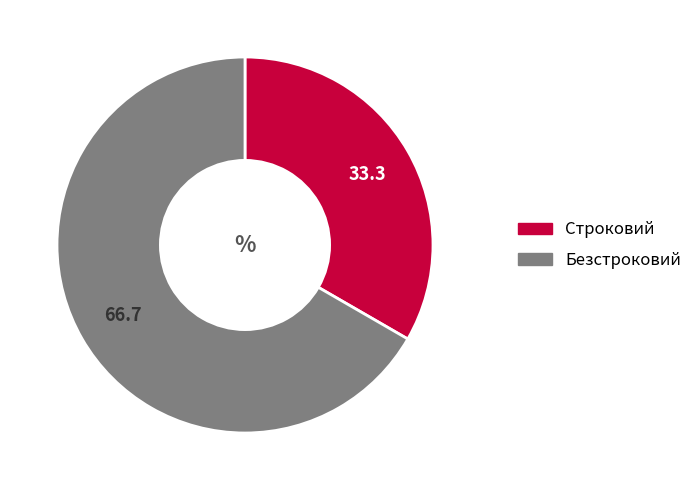

What is the majority slice?

Безстроковий